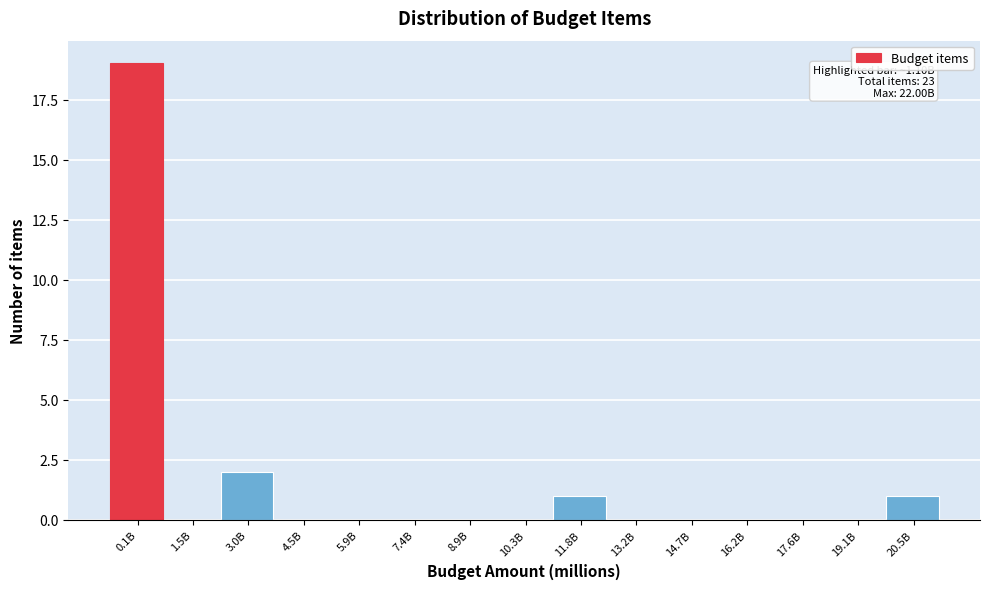

Reading left to right, extract all data points from this chart.

0.1B=19	1.5B=0	3.0B=2	4.5B=0	5.9B=0	7.4B=0	8.9B=0	10.3B=0	11.8B=1	13.2B=0	14.7B=0	16.2B=0	17.6B=0	19.1B=0	20.5B=1